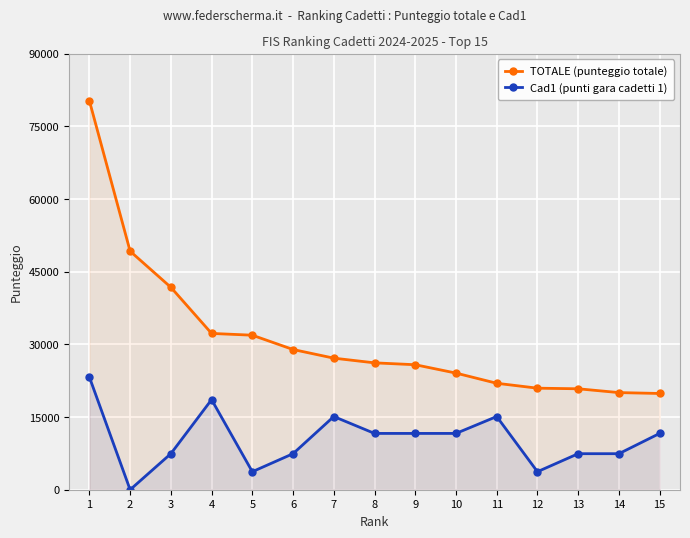

Where is the first local maximum for Cad1 (punti gara cadetti 1)?

4